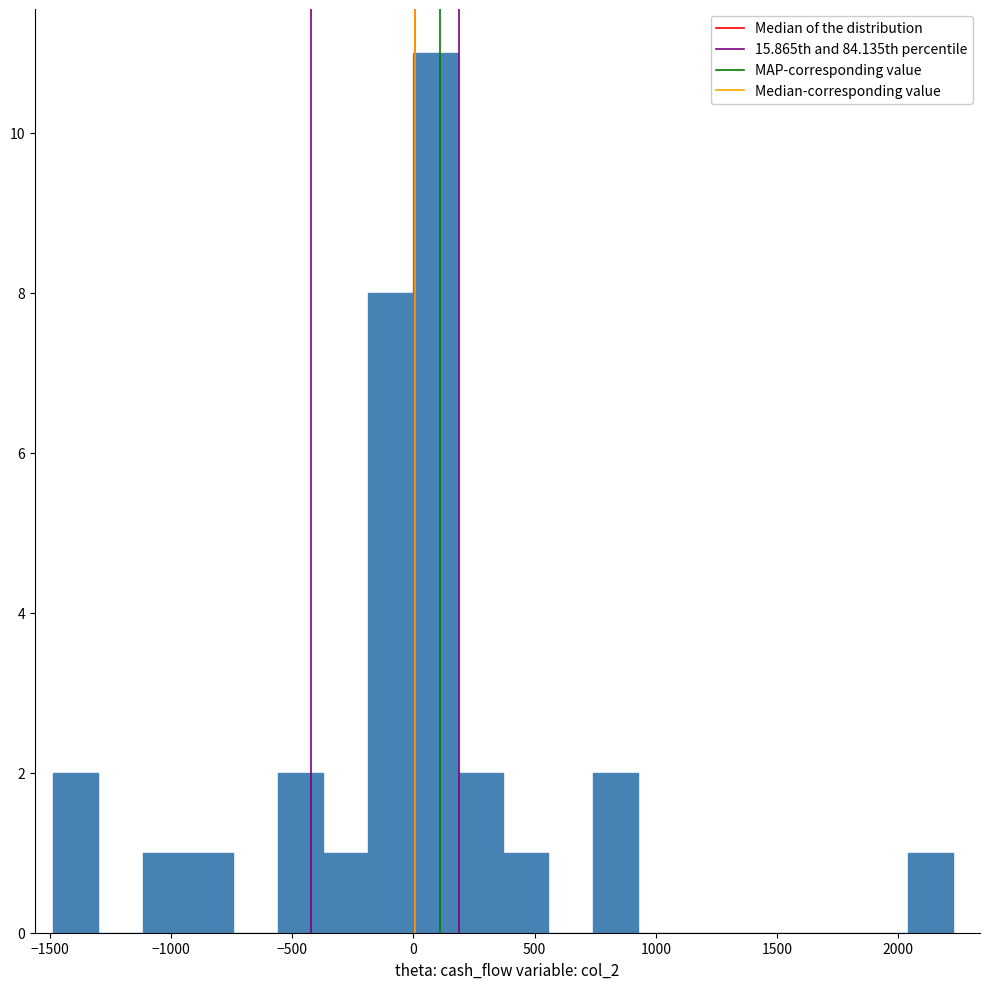

Read against the x-axis, roughly where is the centre of the tallest bar?

100